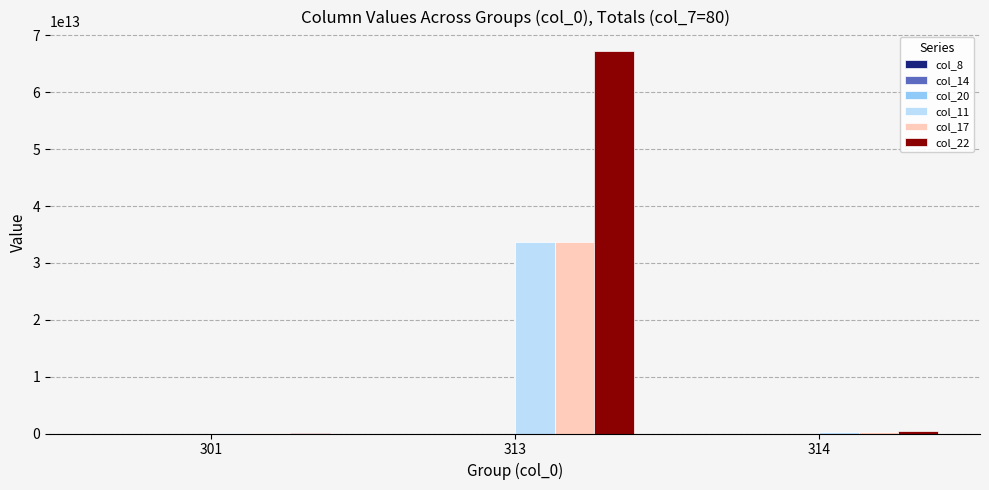

At which category is the sum across all series the highest?

313